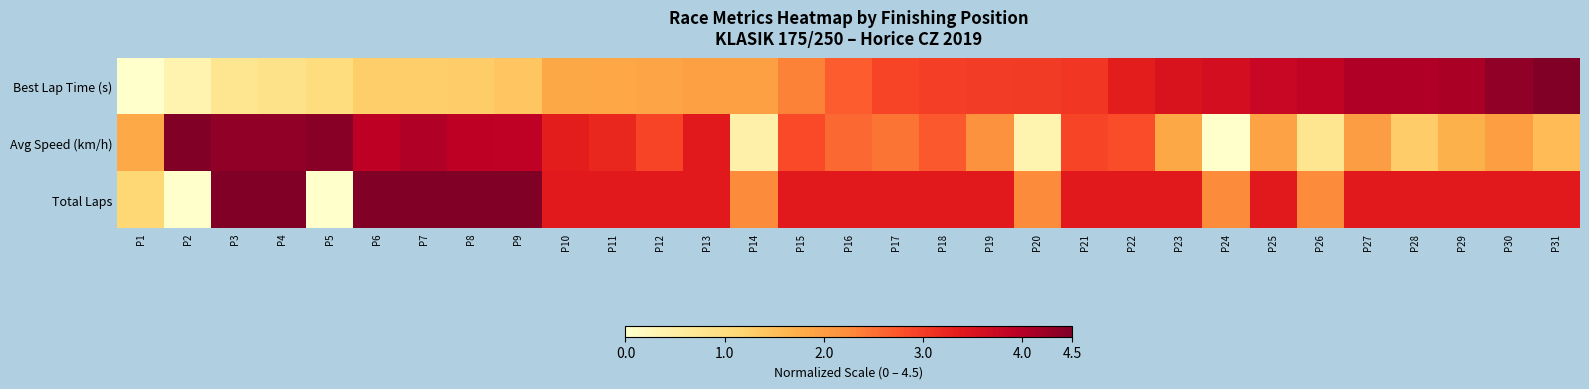

Reading left to right, extract all data points from this chart.

Best Lap Time (s): P1=0.0	P2=0.4	P3=0.8	P4=0.9	P5=1.0	P6=1.3	P7=1.3	P8=1.3	P9=1.4	P10=1.8	P11=1.9	P12=1.9	P13=2.0	P14=2.0	P15=2.4	P16=2.7	P17=2.9	P18=3.0	P19=3.0	P20=3.0	P21=3.1	P22=3.3	P23=3.5	P24=3.6	P25=3.8	P26=3.9	P27=4.0	P28=4.0	P29=4.1	P30=4.3	P31=4.5
Avg Speed (km/h): P1=1.8	P2=4.5	P3=4.3	P4=4.3	P5=4.4	P6=3.9	P7=4.0	P8=3.9	P9=3.9	P10=3.4	P11=3.2	P12=2.9	P13=3.4	P14=0.5	P15=2.9	P16=2.6	P17=2.5	P18=2.7	P19=2.2	P20=0.4	P21=2.9	P22=2.8	P23=1.8	P24=0.0	P25=1.9	P26=0.8	P27=2.0	P28=1.3	P29=1.7	P30=2.0	P31=1.6
Total Laps: P1=1.1	P2=0.0	P3=4.5	P4=4.5	P5=0.0	P6=4.5	P7=4.5	P8=4.5	P9=4.5	P10=3.4	P11=3.4	P12=3.4	P13=3.4	P14=2.2	P15=3.4	P16=3.4	P17=3.4	P18=3.4	P19=3.4	P20=2.2	P21=3.4	P22=3.4	P23=3.4	P24=2.2	P25=3.4	P26=2.2	P27=3.4	P28=3.4	P29=3.4	P30=3.4	P31=3.4